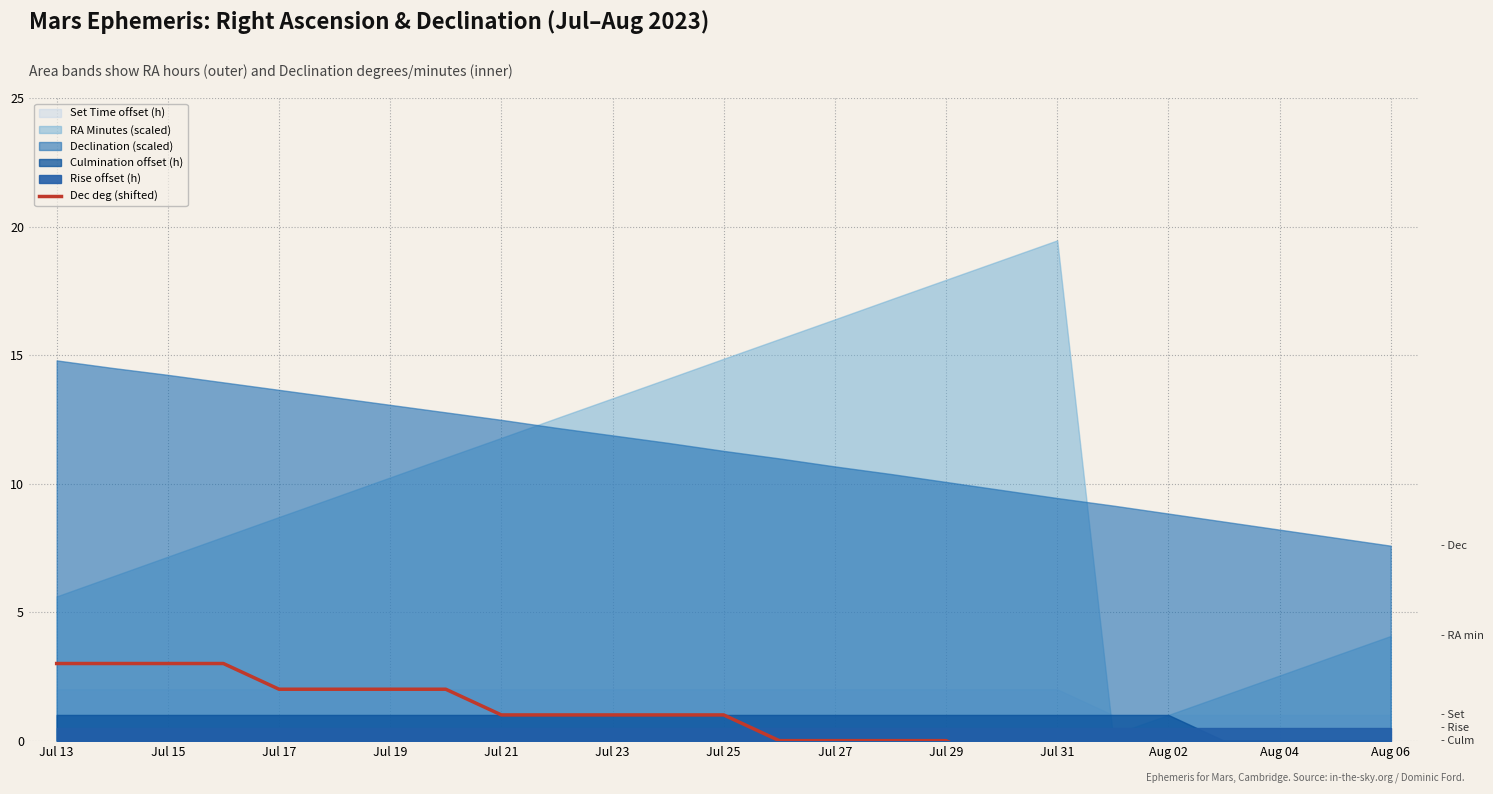

Between Jul 19 and Jul 13, which is larger?

Jul 19